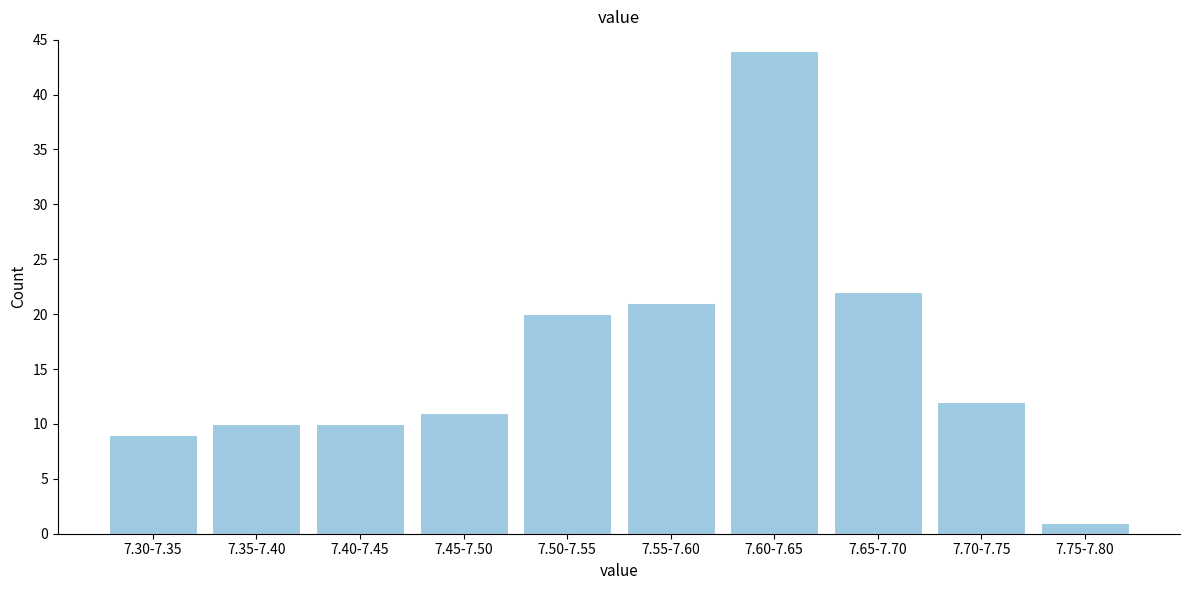

Reading left to right, list all the values displayed in this chart.

7.30-7.35=9	7.35-7.40=10	7.40-7.45=10	7.45-7.50=11	7.50-7.55=20	7.55-7.60=21	7.60-7.65=44	7.65-7.70=22	7.70-7.75=12	7.75-7.80=1